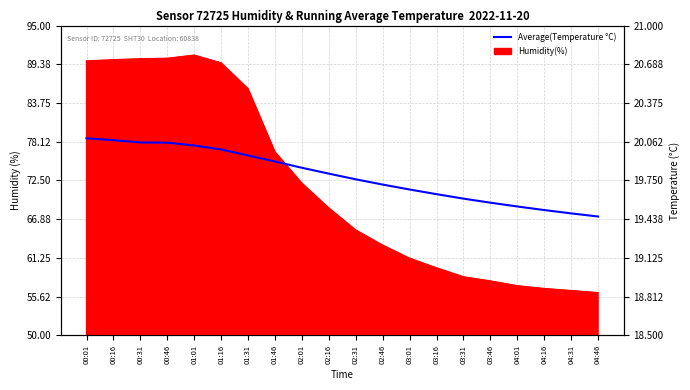

Between 03:16 and 02:31, which is larger?

02:31